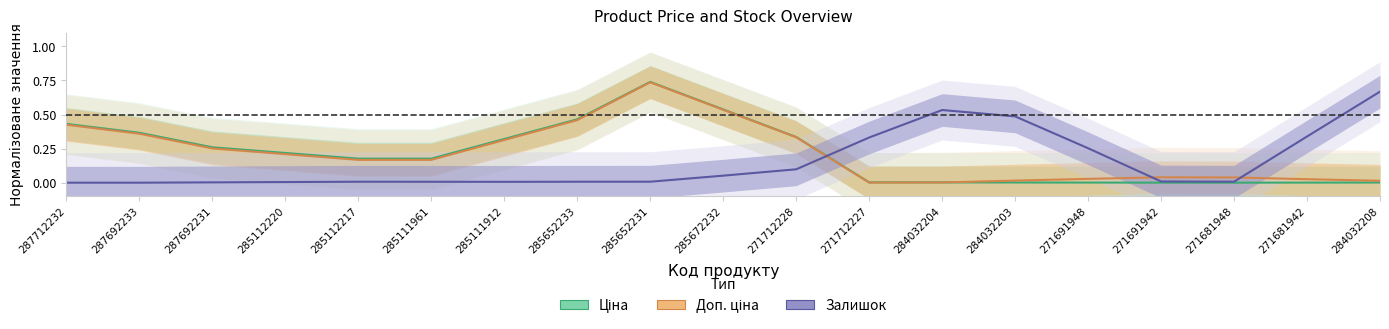

Which series has the largest range (max minus min)?

Ціна